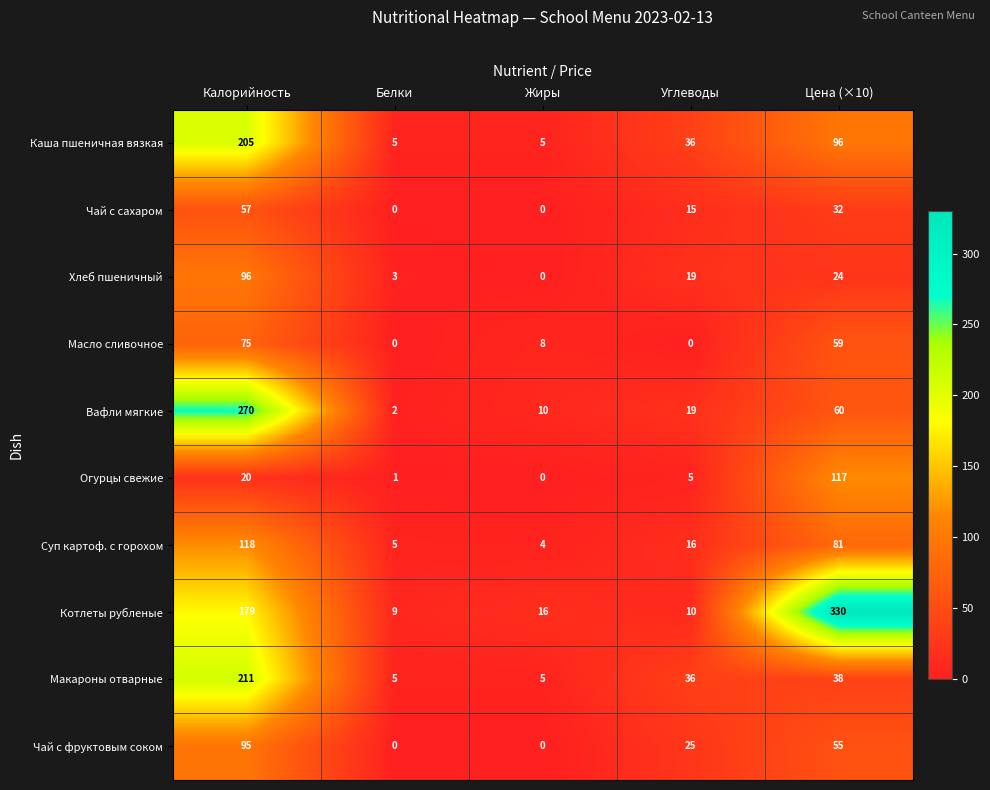

Between Калорийность and Углеводы, which series saw the biggest shift?

Вафли мягкие